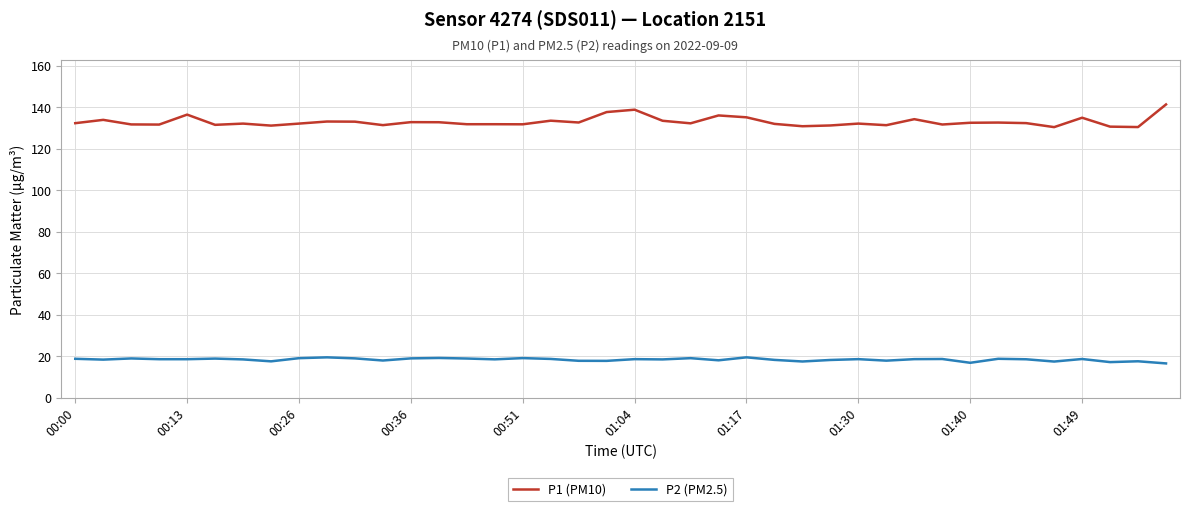

Rank the series by their average value, from lowest to highest.

P2 (PM2.5), P1 (PM10)